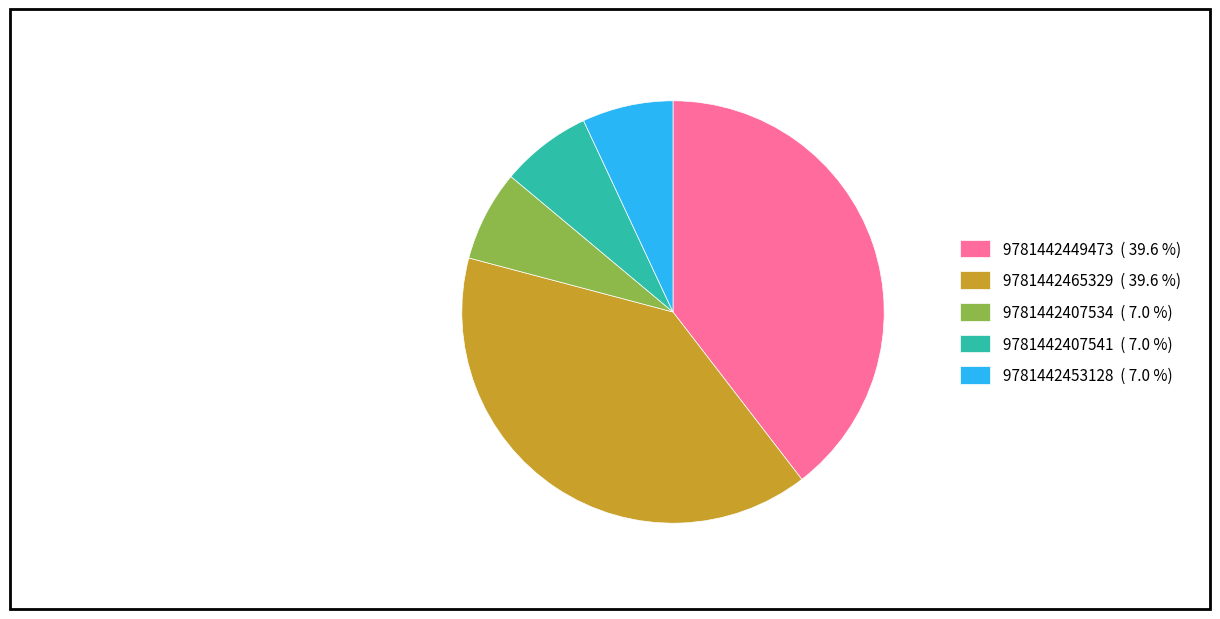

Combined, do 9781442407534 ( 7.0 %) and 9781442465329 ( 39.6 %) account for over 50%?

No